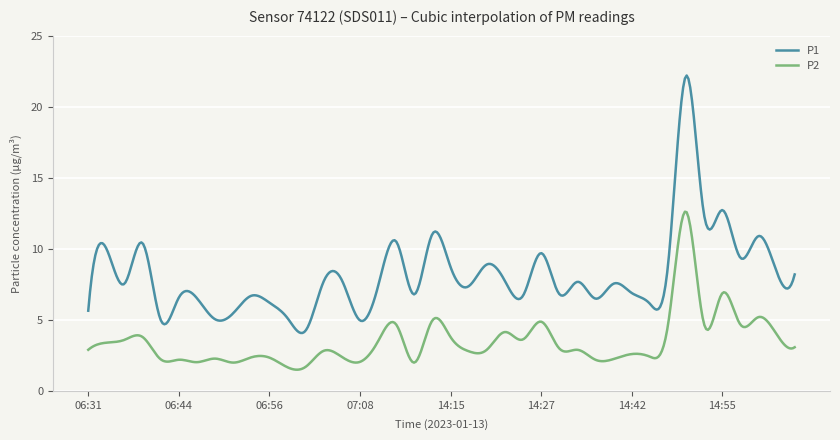

Which series has the largest total across all categories?

P1